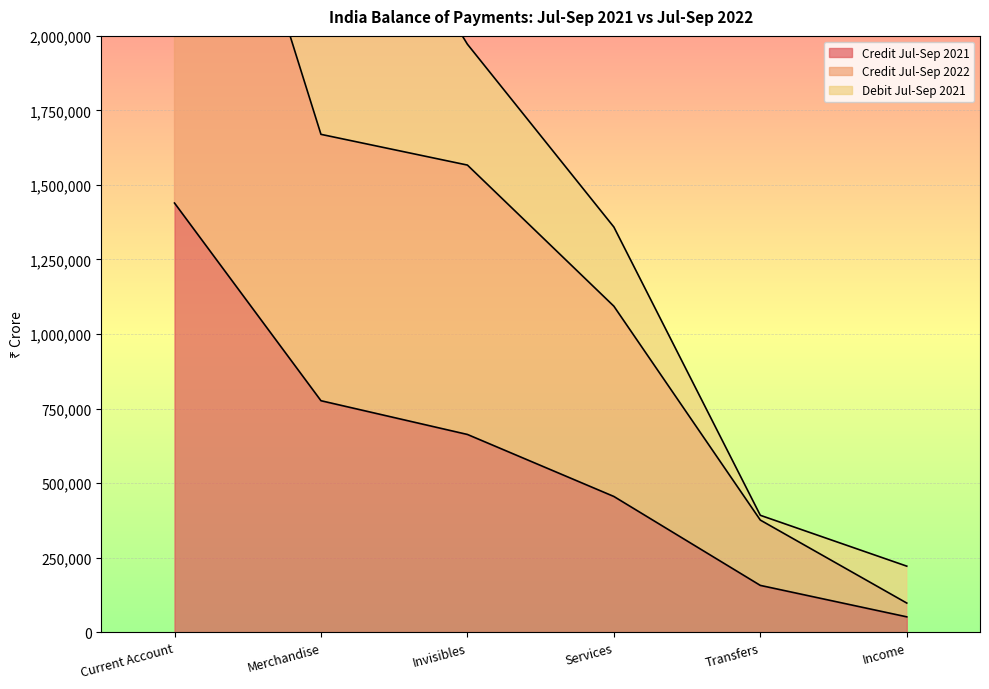

Where is Credit Jul-Sep 2022 nearest to the value 1666943?

Merchandise